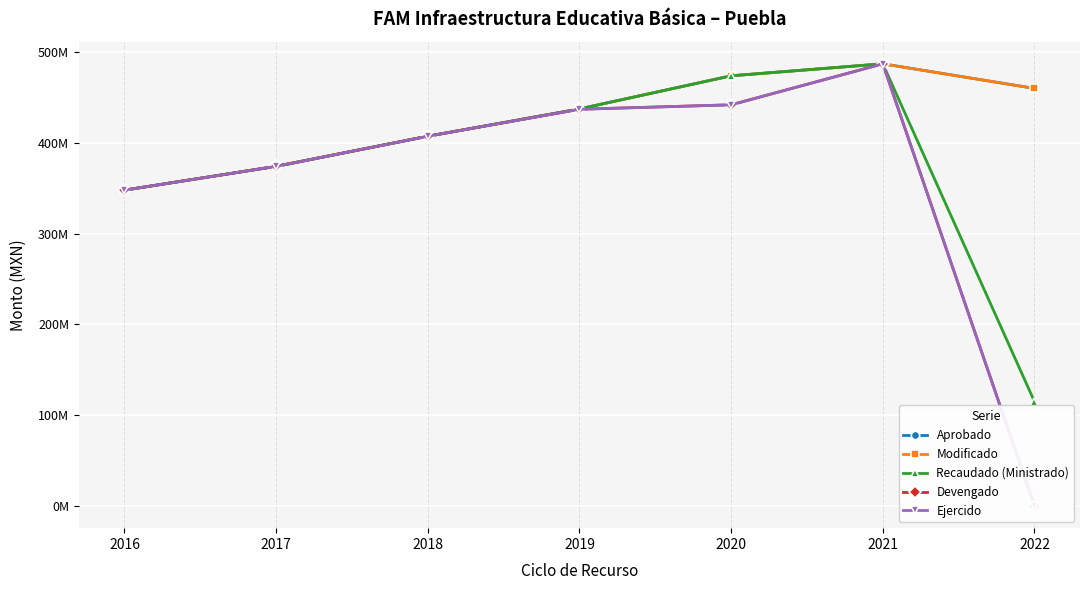

How many lines are shown in the chart?

5